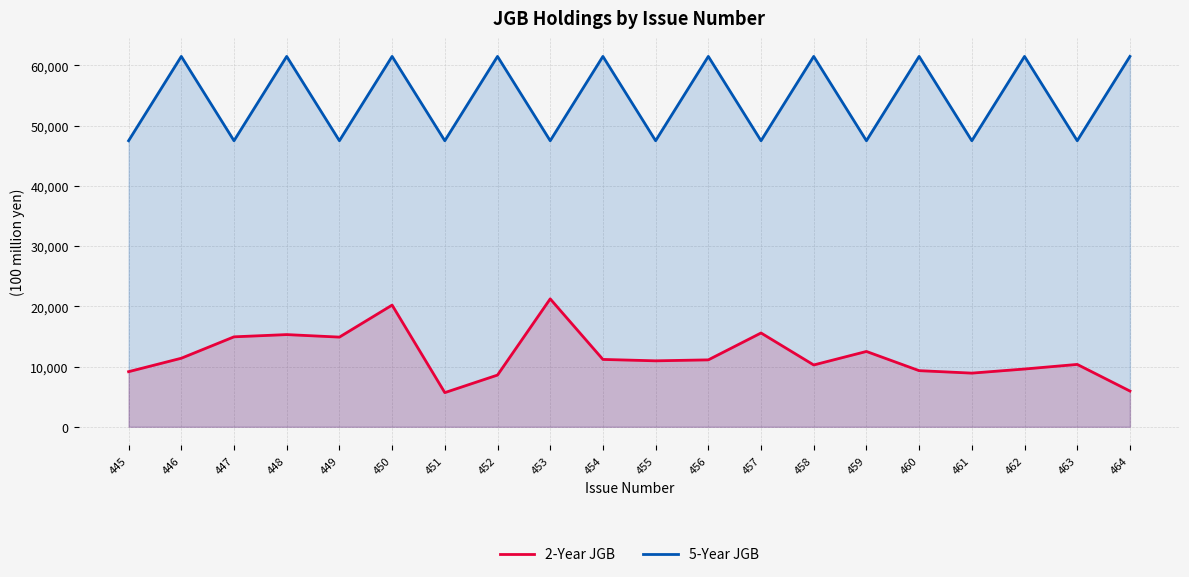

The value of 5-Year JGB at 458 is 61499. True or false?

True